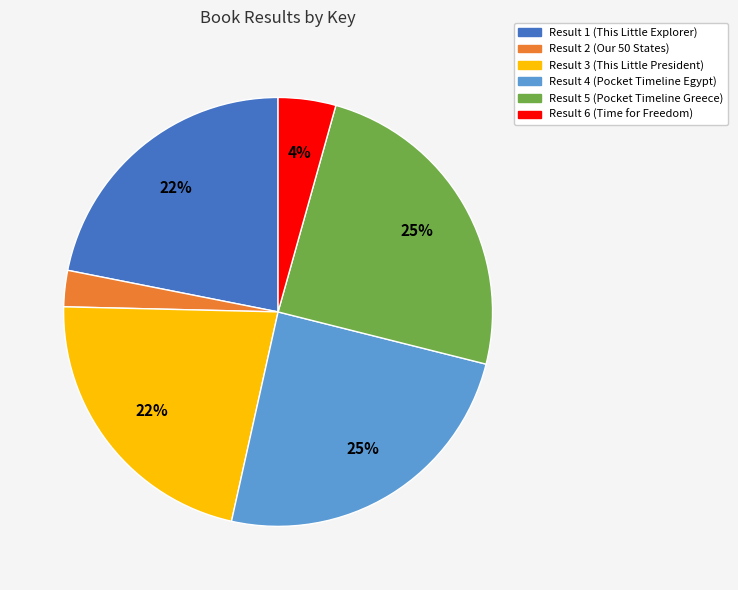

Do Result 6 (Time for Freedom) and Result 5 (Pocket Timeline Greece) together represent more than half of the pie?

No